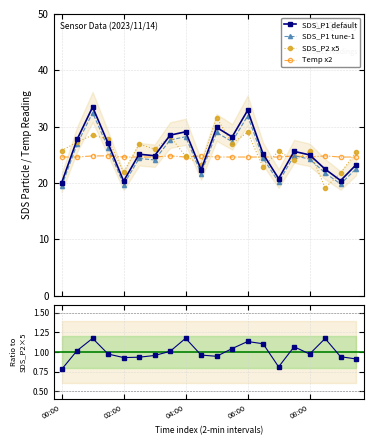

At how many categories does at least one series exceed 19?

20